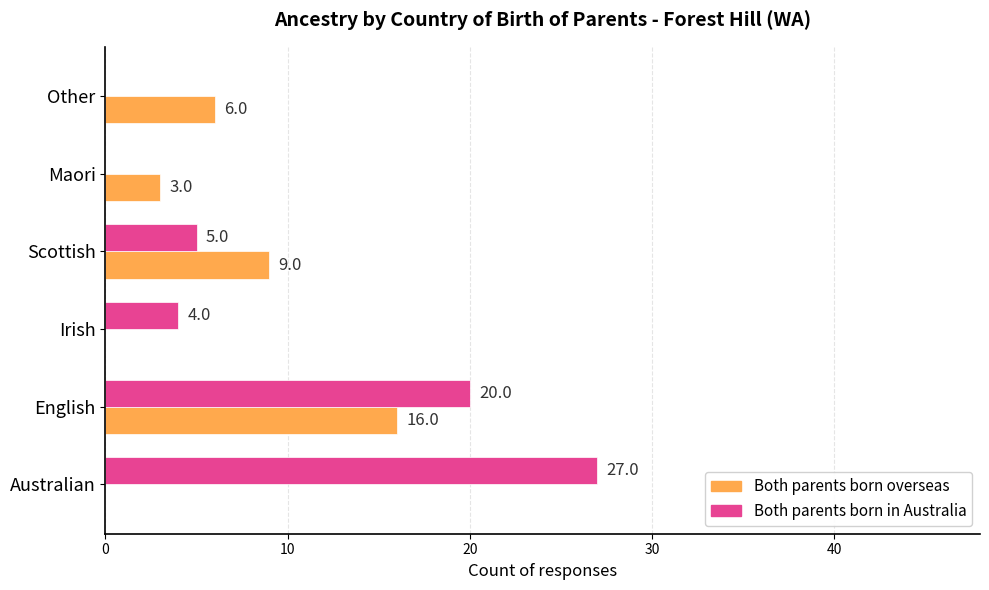

How many categories are shown in the chart?

6